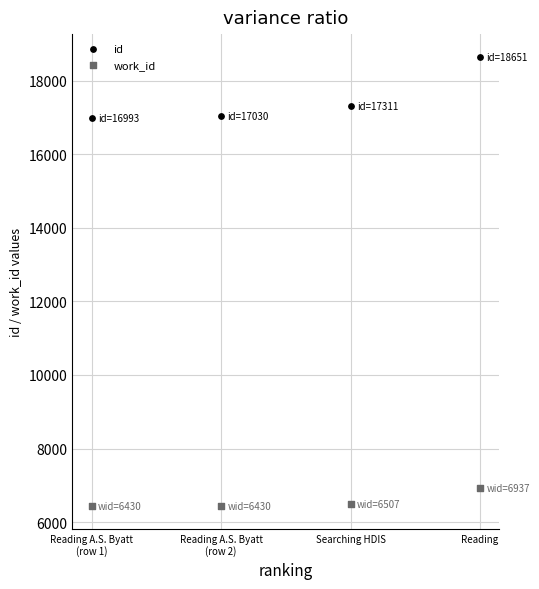

In the id series, what Y value is closest to 17822?

17311